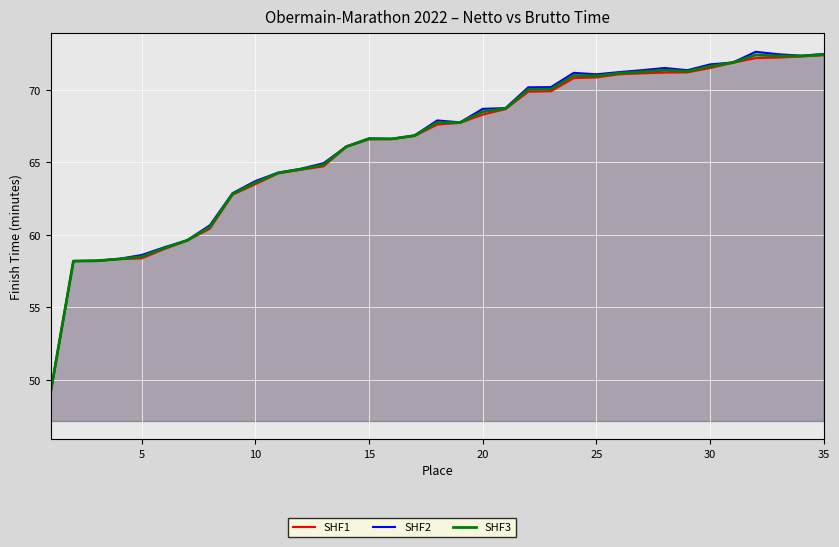

What is the average value of the SHF3 series?

66.3